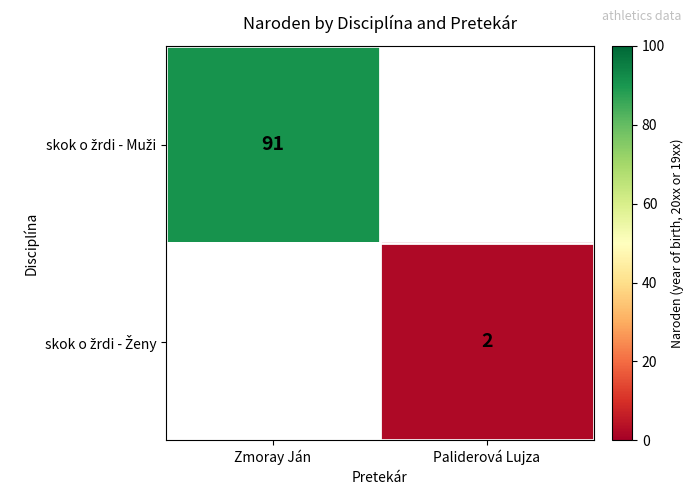

At which label does skok o žrdi - Muži reach its peak?

Zmoray Ján